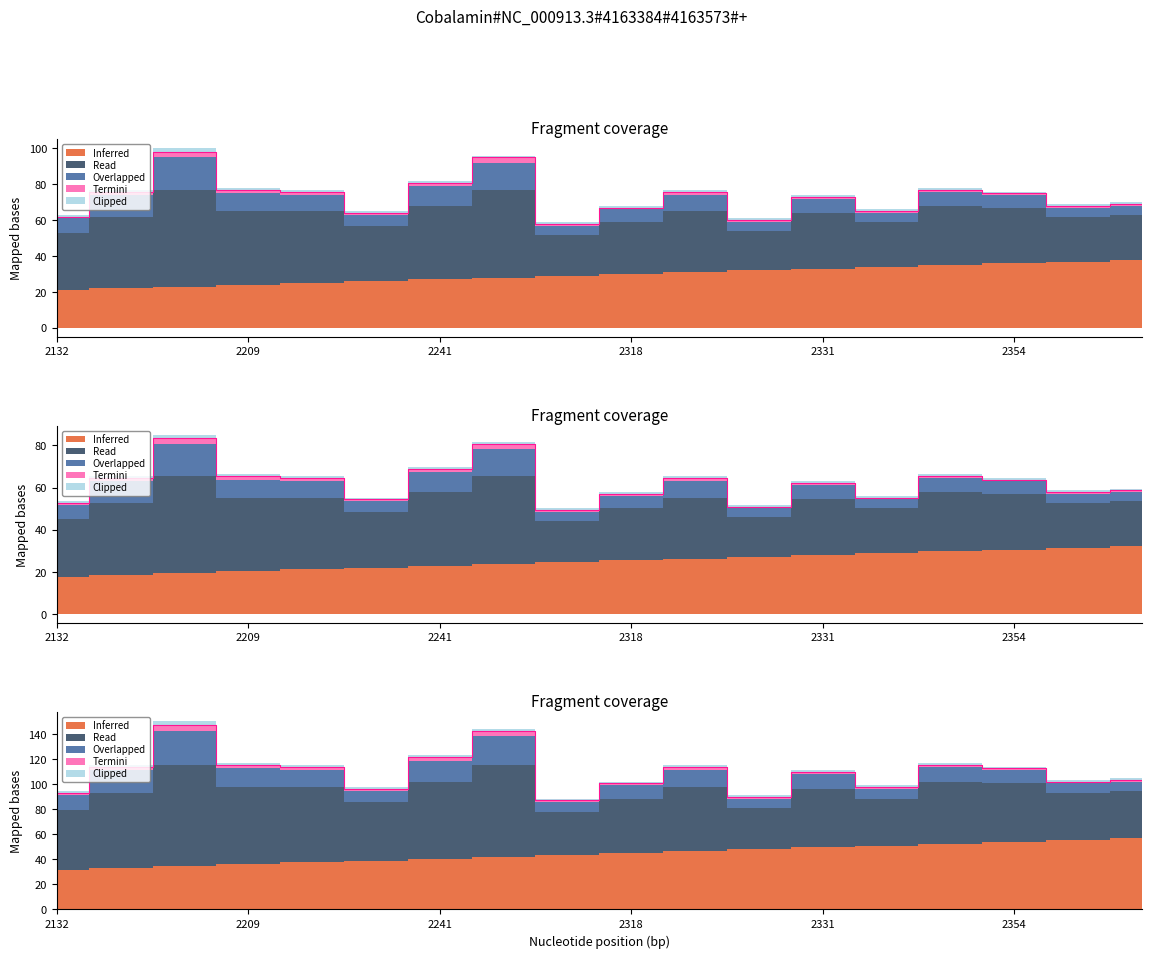

Reading left to right, list all the values displayed in this chart.

Inferred: 21	22	23	24	25	26	27	28	29	30	31	32	33	34	35	36	37	38
Read: 32	40	54	41	40	31	41	49	23	29	34	22	31	25	33	31	25	25
Overlapped: 8	12	18	10	9	6	11	15	5	7	9	5	8	5	8	7	5	5
Termini: 1	2	3	2	2	1	2	3	1	1	2	1	1	1	1	1	1	1
Clipped: 1	1	2	1	1	1	1	1	1	1	1	1	1	1	1	1	1	1